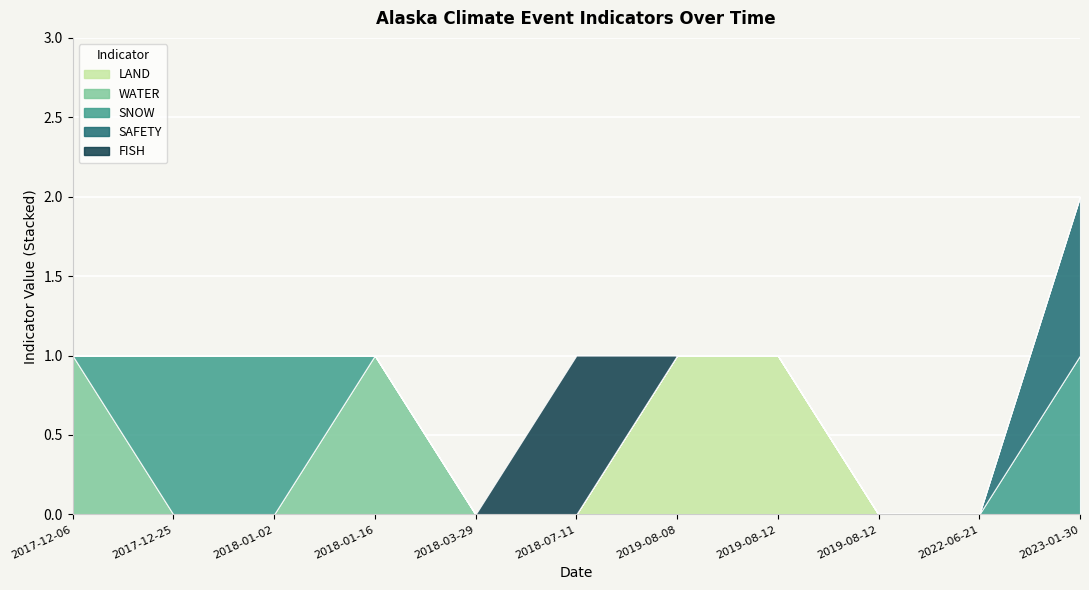

Which category has the lowest value in the WATER series?

2017-12-25